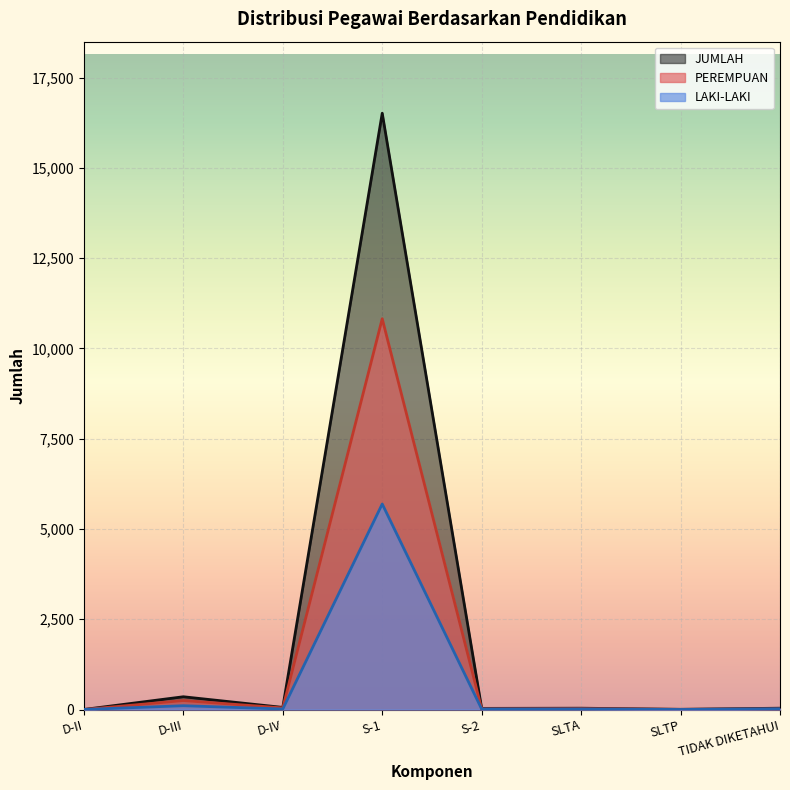

Reading left to right, what are all the values shown in this chart?

LAKI-LAKI: 1	105	14	5692	13	14	1	20
PEREMPUAN: 0	248	44	10823	18	22	4	16
JUMLAH: 1	353	58	16515	31	36	5	36